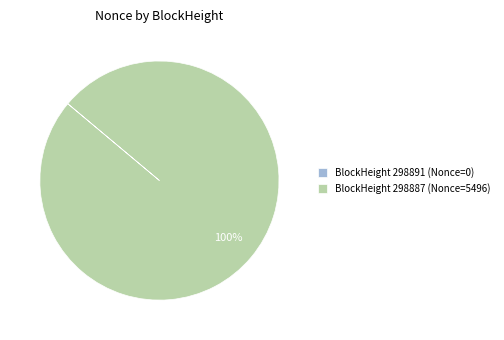

To the nearest percent, what portion does BlockHeight 298887 (Nonce=5496) represent?

100%